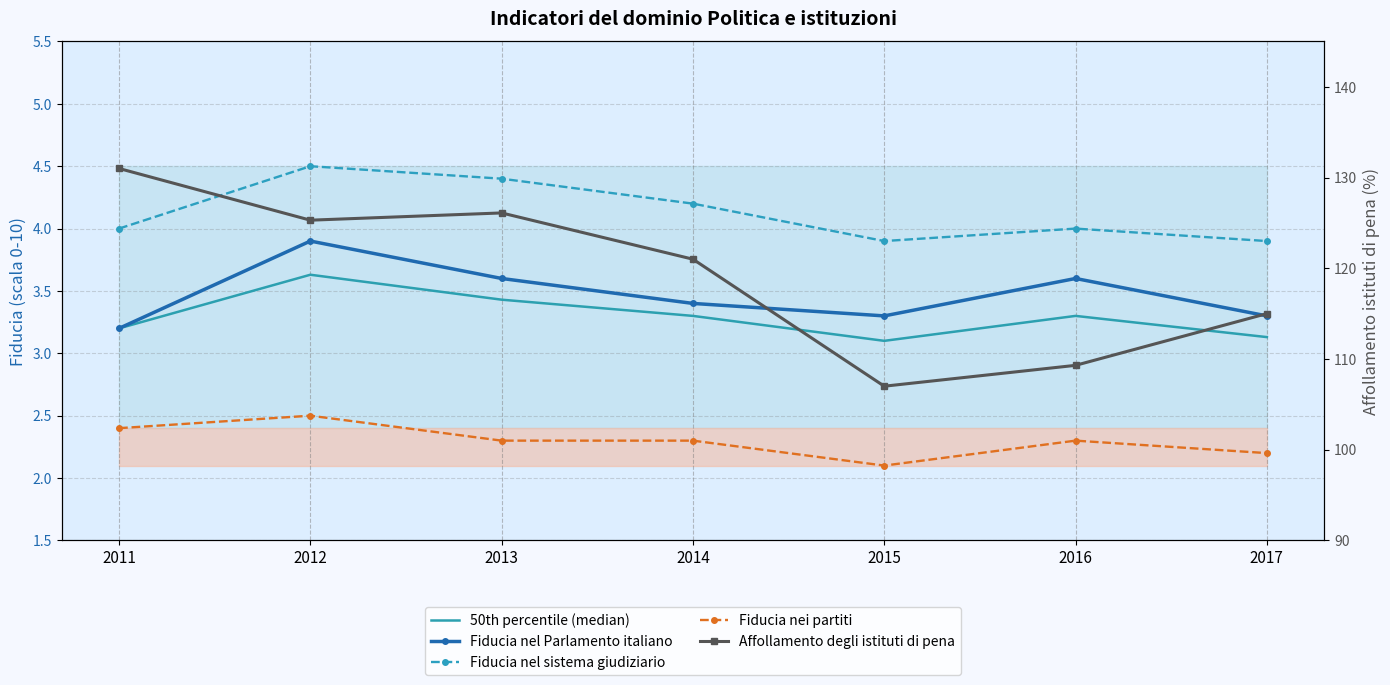

How many interior local peaks does the Fiducia nel sistema giudiziario series have?

2